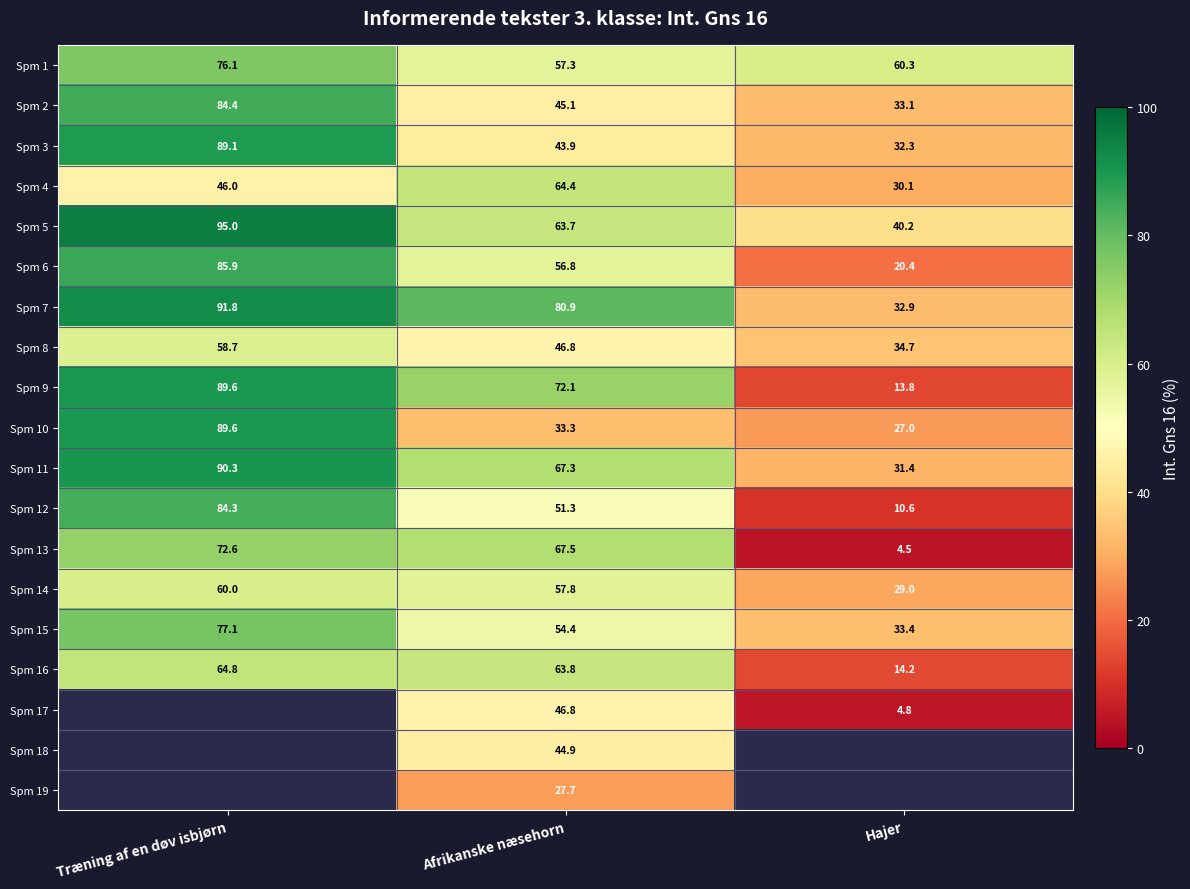

Is the value of Spm 12 at Træning af en døv isbjørn greater than the value of Spm 4 at Hajer?

Yes